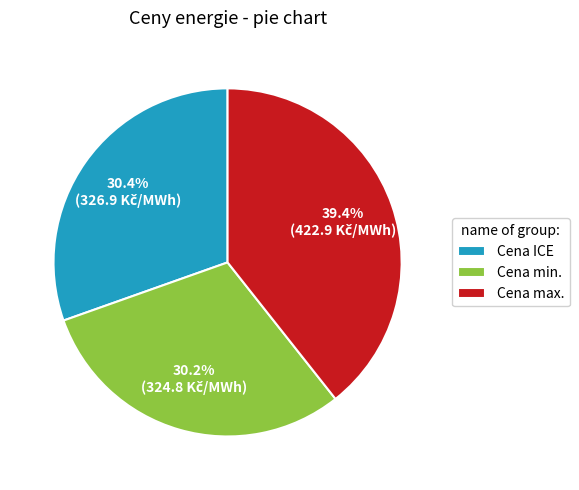

What is the ratio of the value at Cena min. to the value at Cena ICE?

1.0